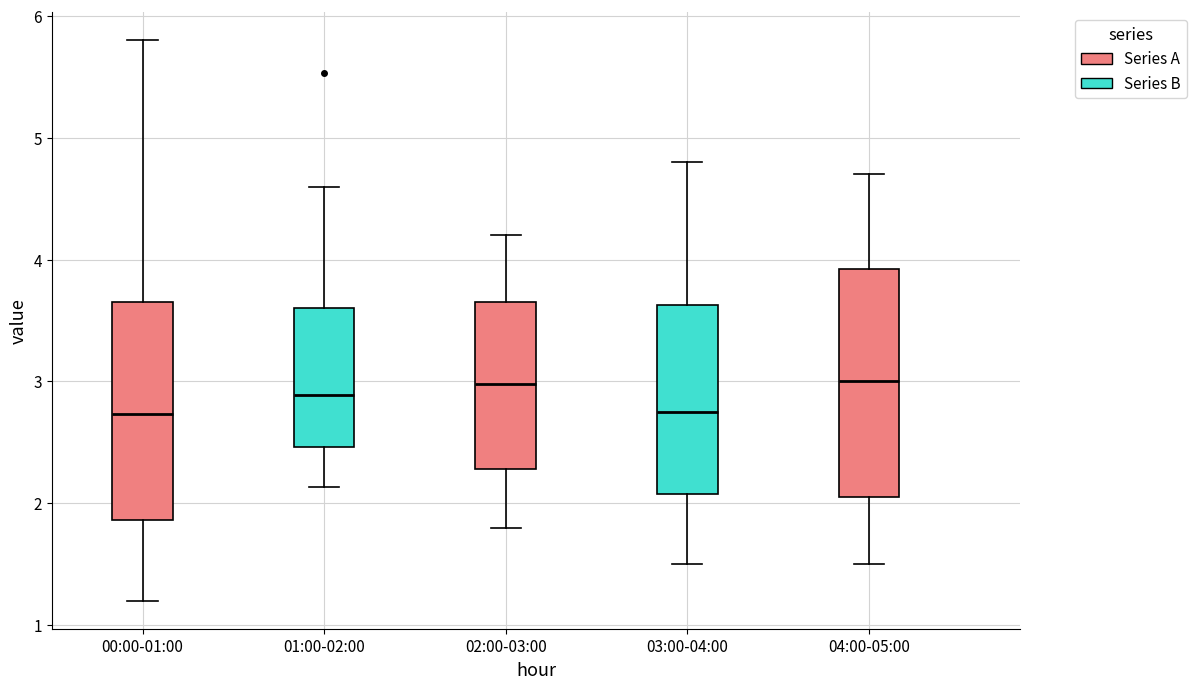

Reading left to right, transcribe this box plot: for each box, give where its median line is, the range the box spans, and where its two whiskers end, as read against the y-axis. The values are not printed on the chart, so give them approximately, as read against the axis.

00:00-01:00: median 2.7, box 1.9 to 3.7, whiskers 1.2 to 5.8
01:00-02:00: median 2.9, box 2.5 to 3.6, whiskers 2.1 to 4.6
02:00-03:00: median 3.0, box 2.3 to 3.7, whiskers 1.8 to 4.2
03:00-04:00: median 2.8, box 2.1 to 3.6, whiskers 1.5 to 4.8
04:00-05:00: median 3.0, box 2.1 to 3.9, whiskers 1.5 to 4.7